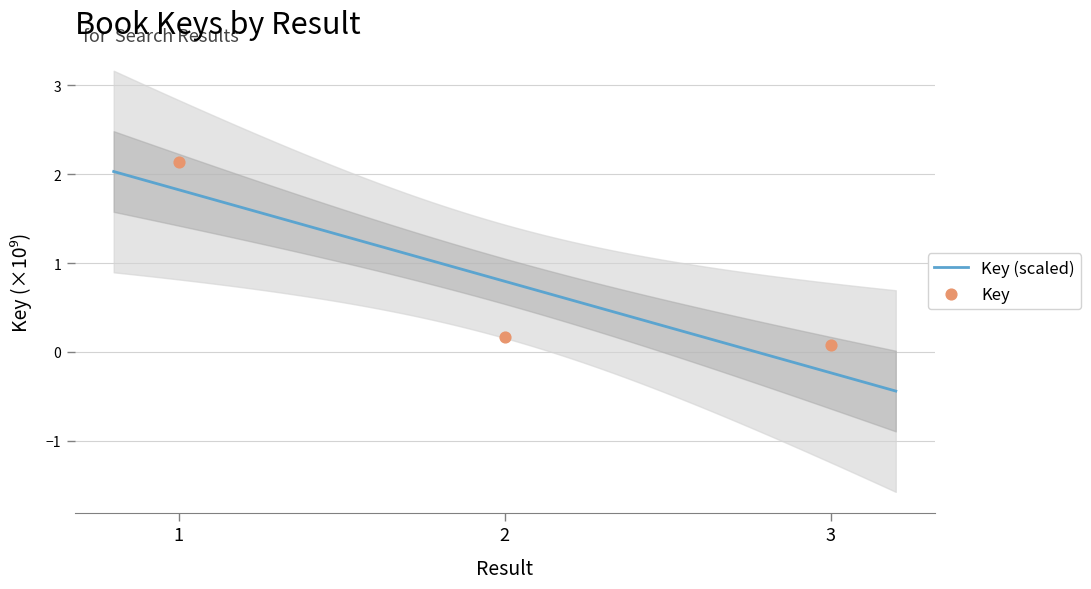

What is the change in value from 2 to 3?

-0.1